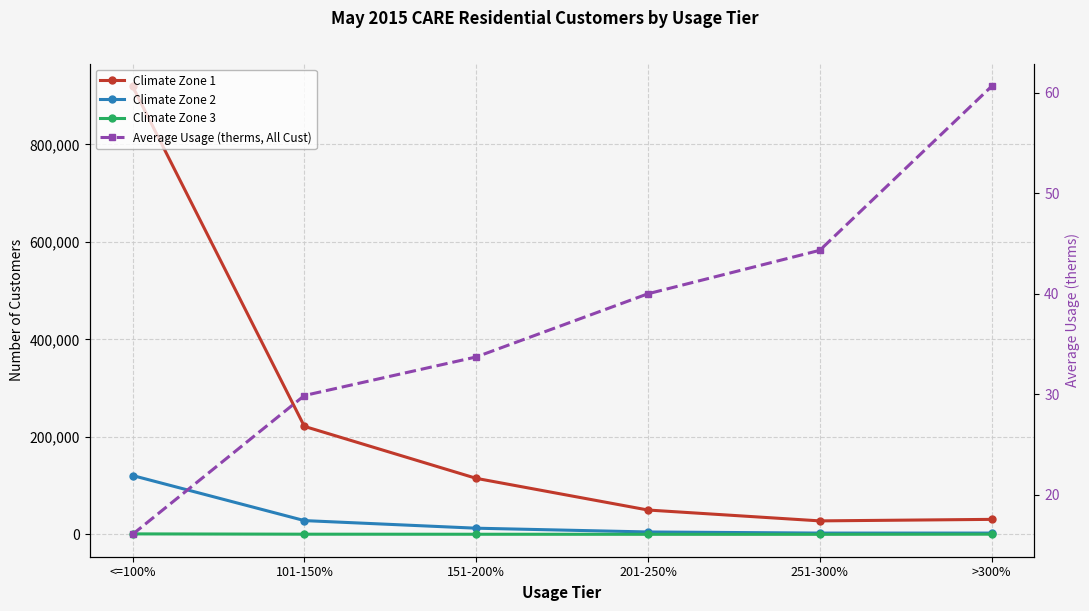

How many data points in Climate Zone 3 are above 463?

2